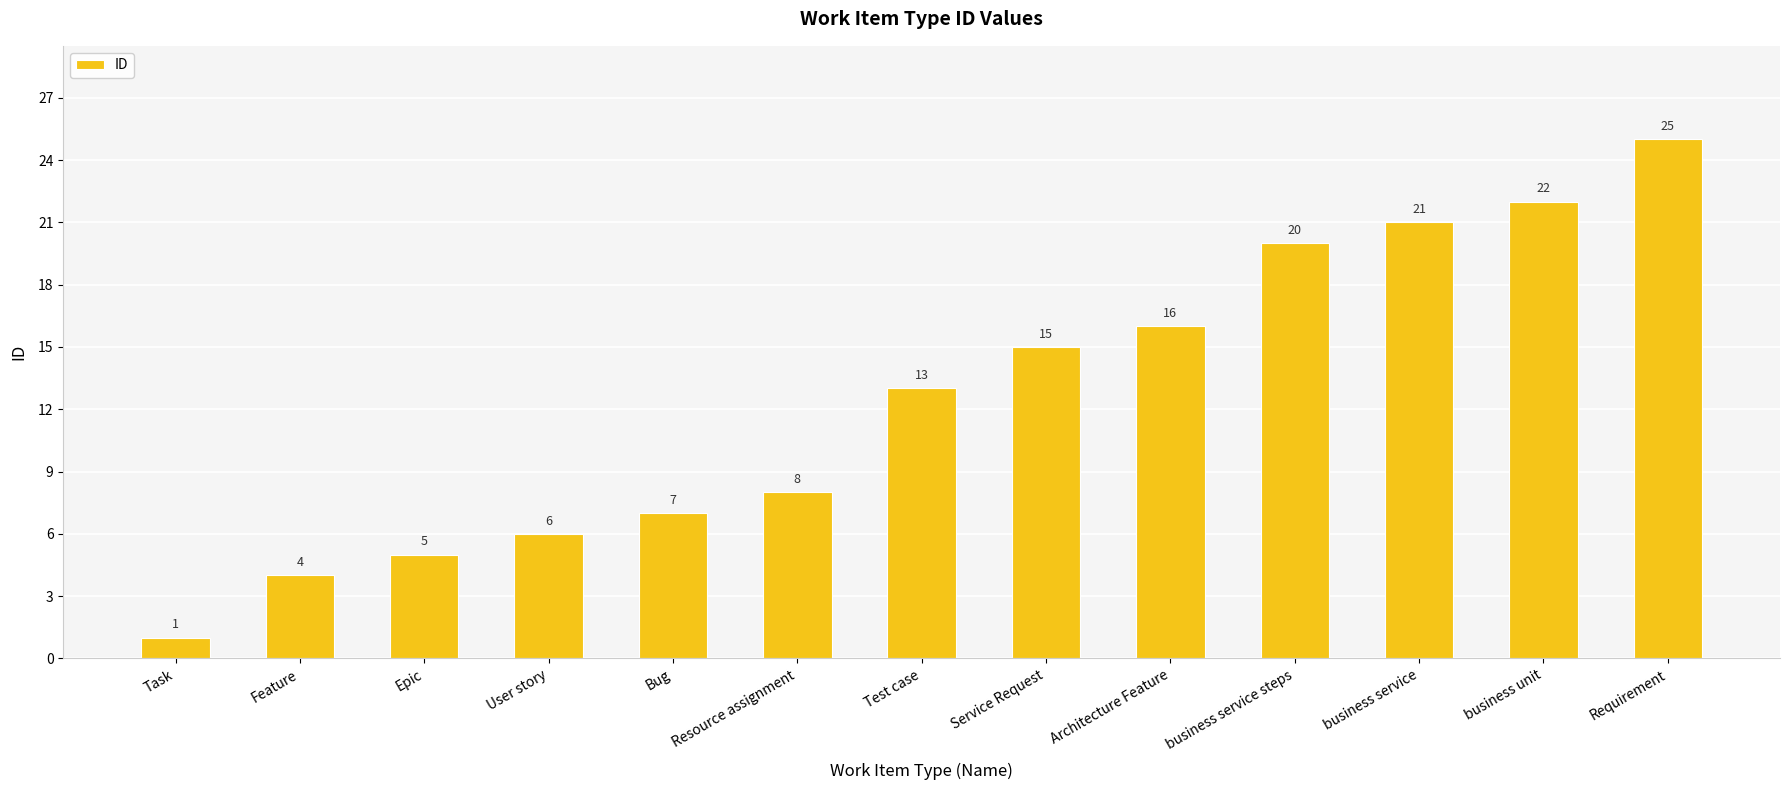

Reading right to left, what are all the values shown in this chart?

Requirement=25	business unit=22	business service=21	business service steps=20	Architecture Feature=16	Service Request=15	Test case=13	Resource assignment=8	Bug=7	User story=6	Epic=5	Feature=4	Task=1